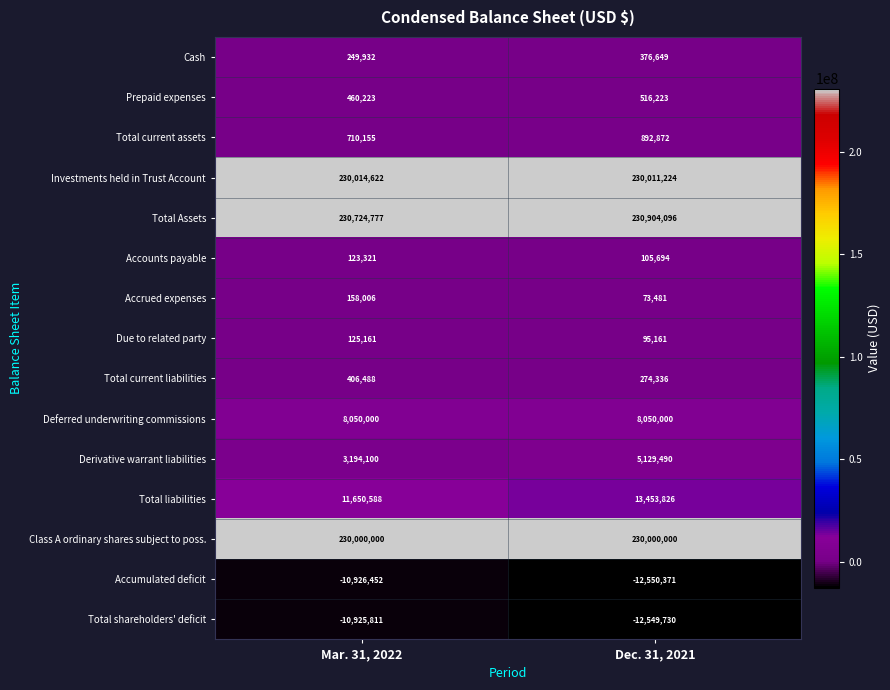

What is the approximate value of Deferred underwriting commissions at Mar. 31, 2022?

8050000